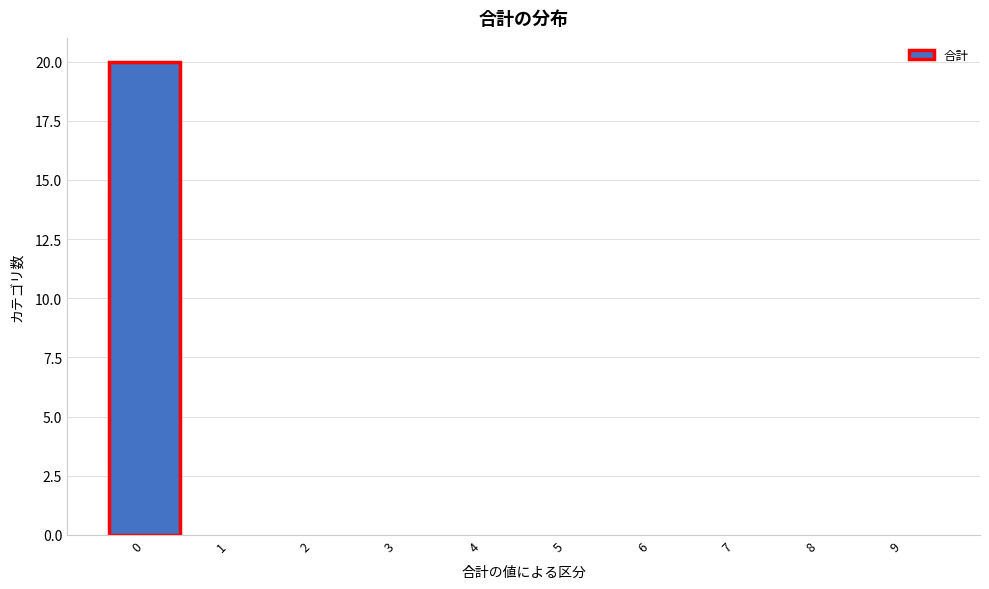

Reading left to right, transcribe all the data shown in this chart.

0=20	1=0	2=0	3=0	4=0	5=0	6=0	7=0	8=0	9=0